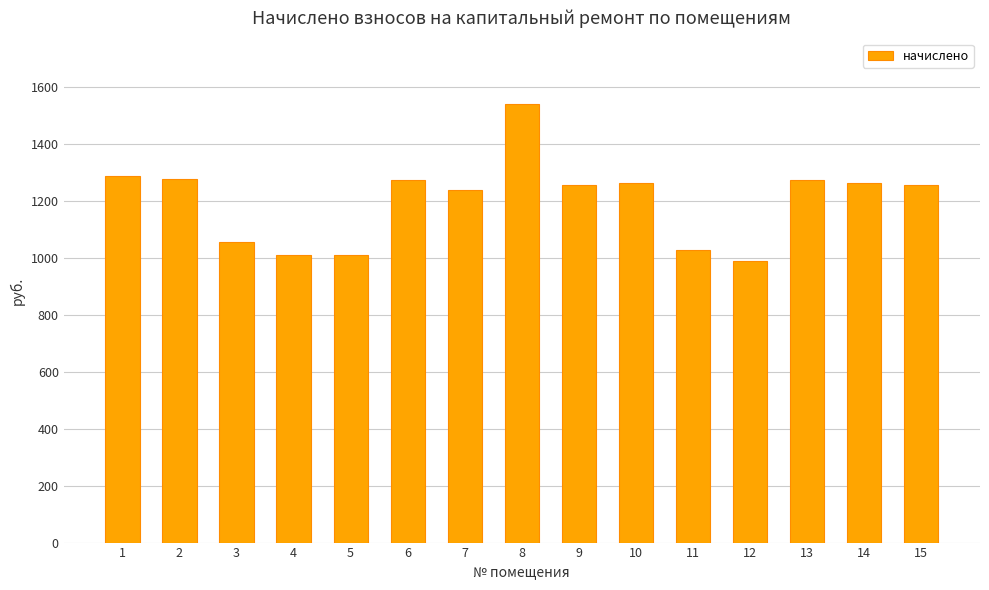

How many bars are there in total?

15